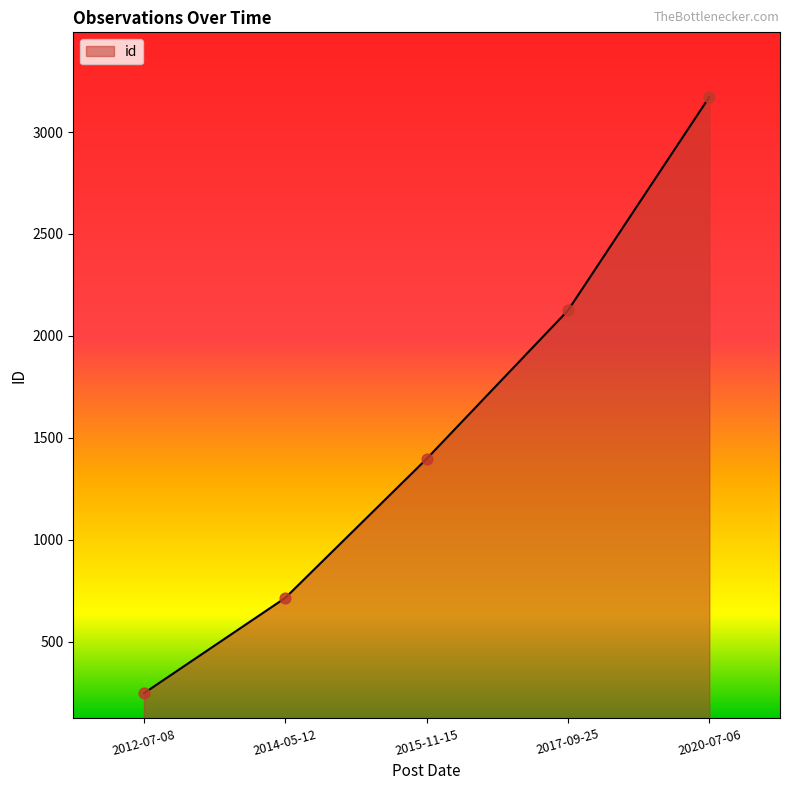

What is the ratio of the value at 2020-07-06 to the value at 2017-09-25?

1.5